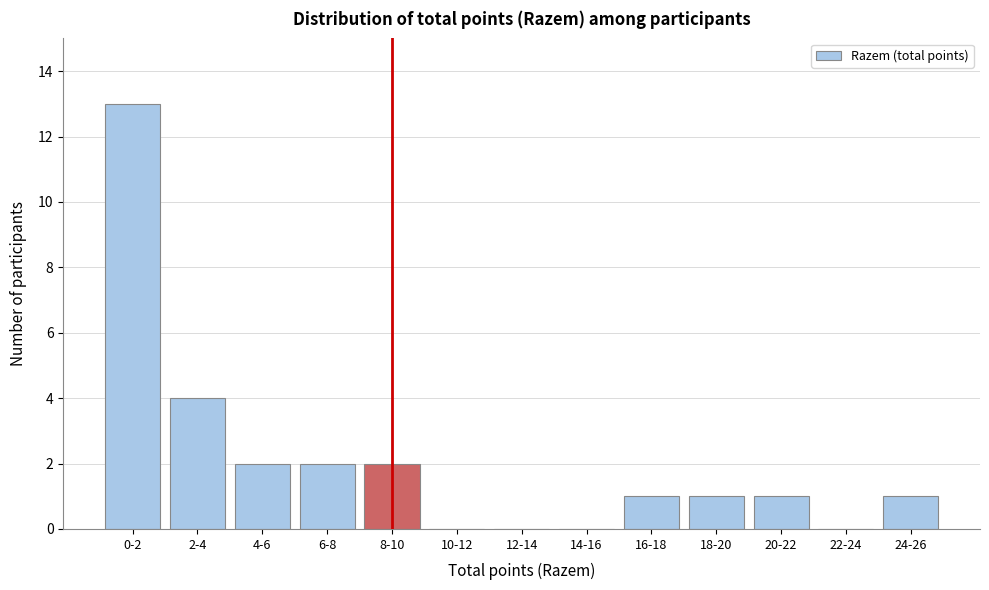

Reading right to left, extract all data points from this chart.

24-26=1	22-24=0	20-22=1	18-20=1	16-18=1	14-16=0	12-14=0	10-12=0	8-10=2	6-8=2	4-6=2	2-4=4	0-2=13